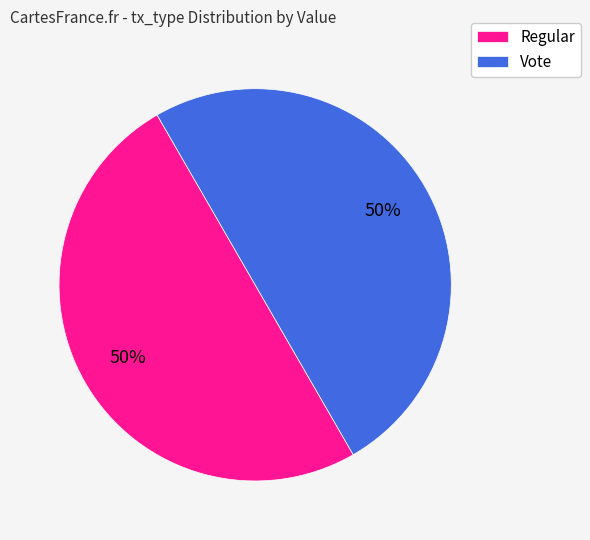

To the nearest percent, what is the average slice percentage?

50%